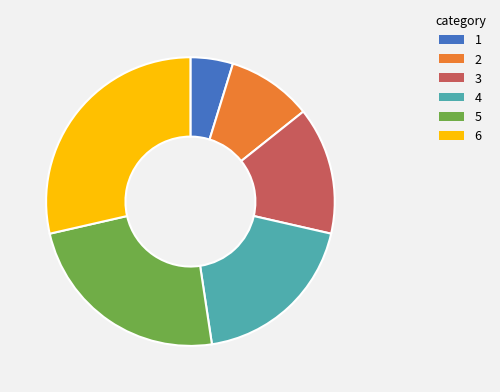

Is there any slice that represents more than half of the pie?

No